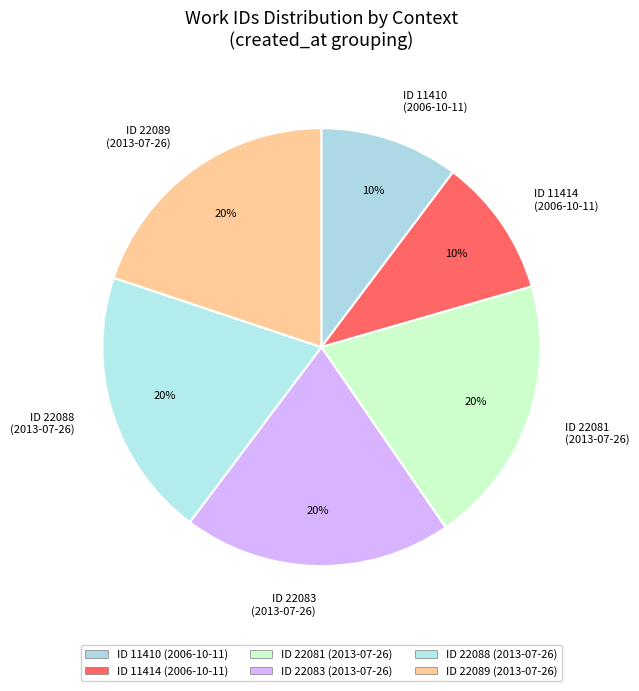

Is there any slice that represents more than half of the pie?

No